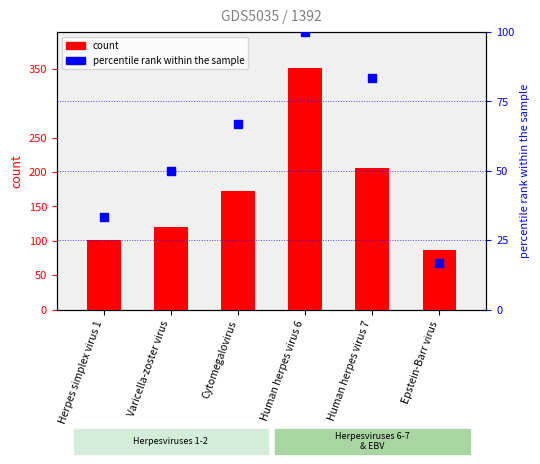

Which series has the largest total across all categories?

count